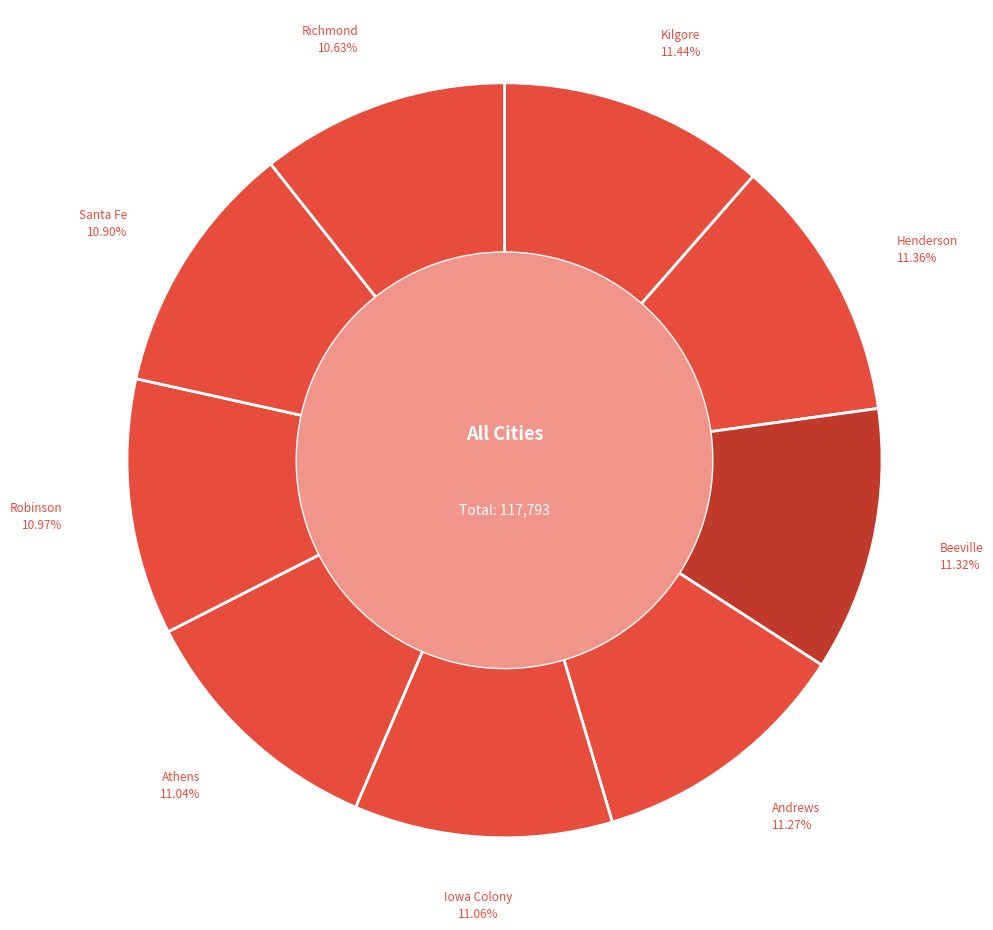

To the nearest percent, what is the difference between the largest and smallest slice percentages?

1%